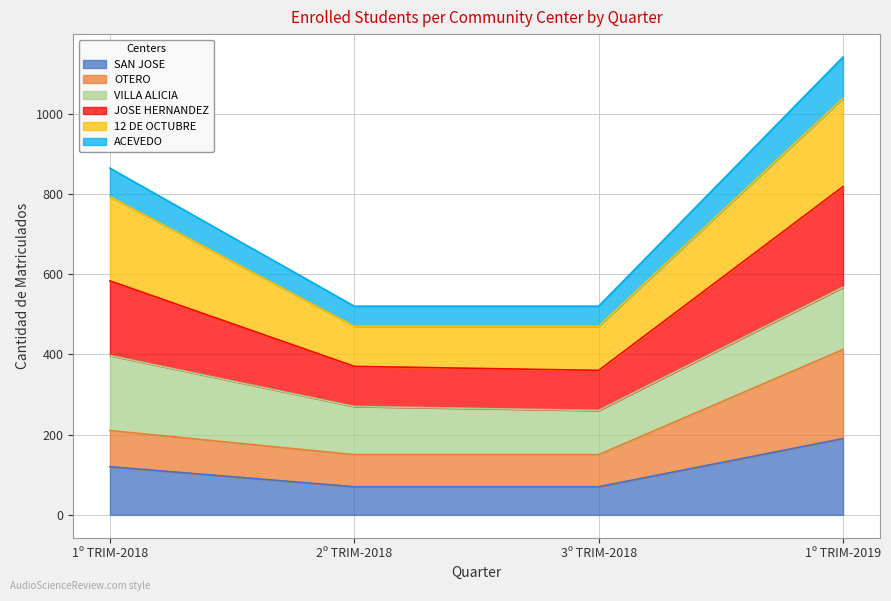

What is the label of the 1st point from the right?

1º TRIM-2019